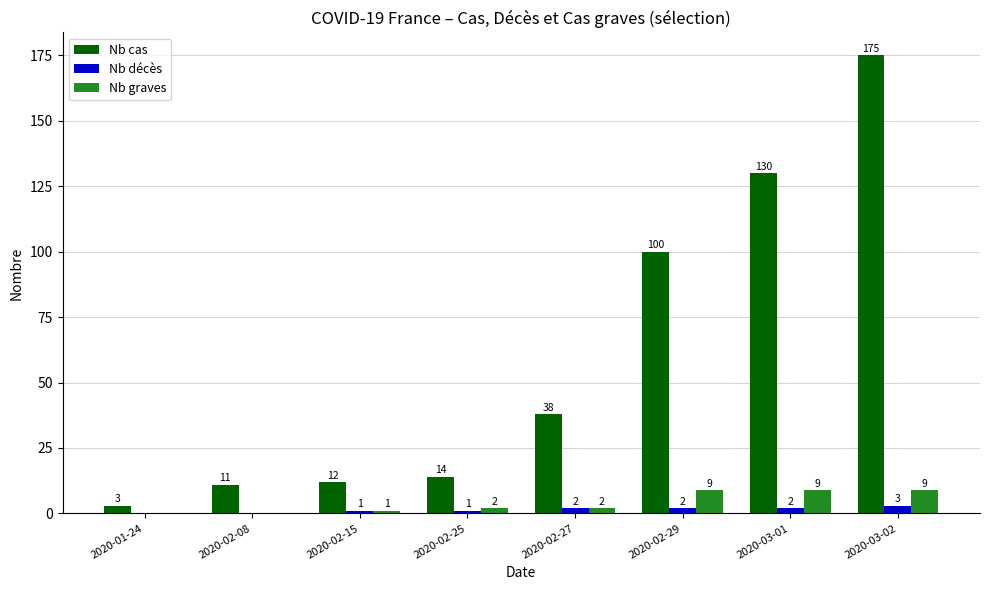

How many Nb graves values are between 1 and 9?

6